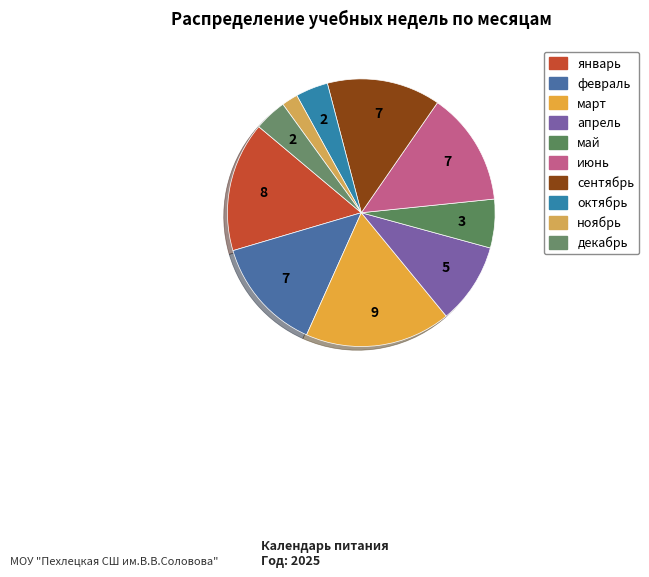

How many segments does this pie chart have?

10